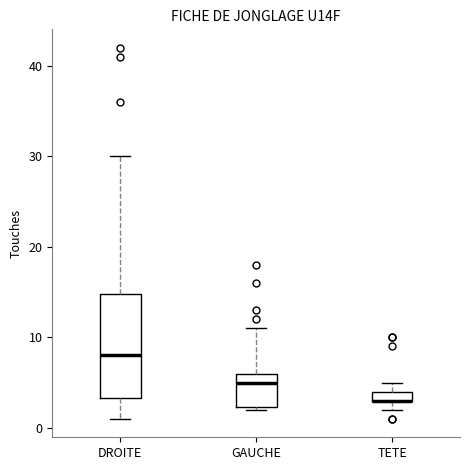

Where is the lower edge of the box for GAUCHE on the y-axis? The values are not printed on the chart, so give them approximately, as read against the axis.

2